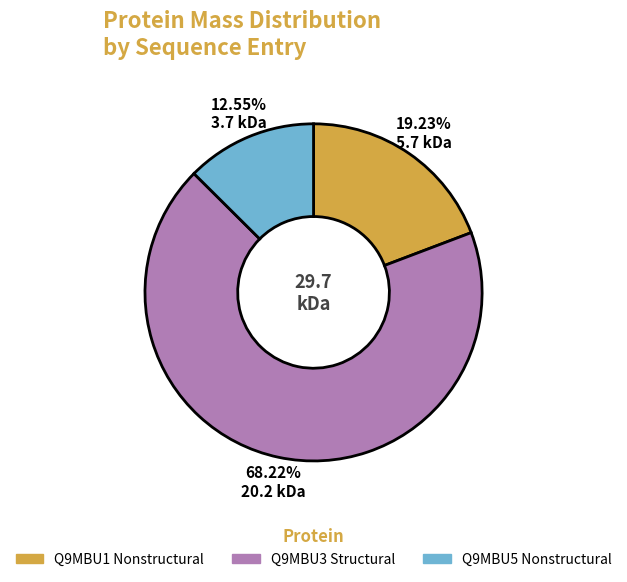

To the nearest percent, what is the difference between the largest and smallest slice percentages?

56%